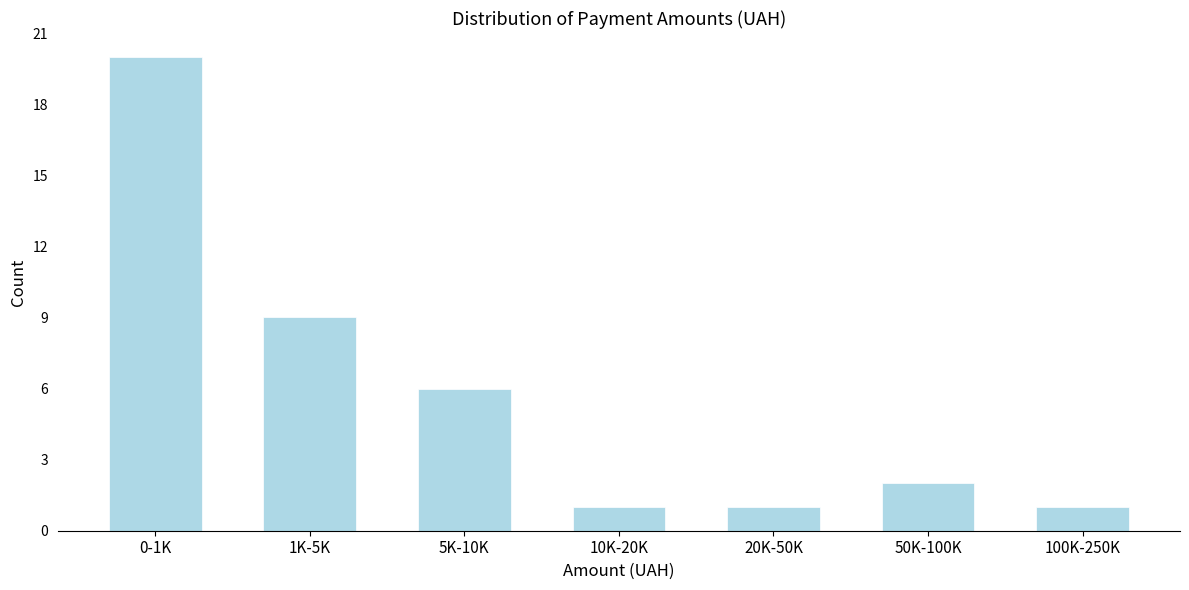

Reading left to right, transcribe all the data shown in this chart.

20	9	6	1	1	2	1